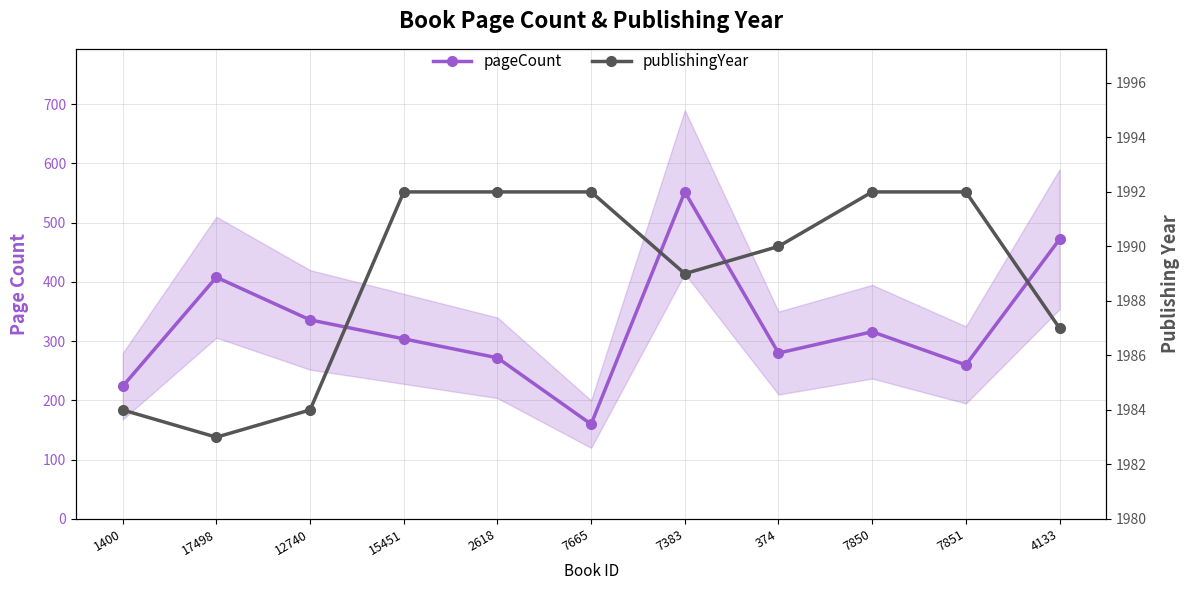

What is the maximum value for publishingYear?

1992